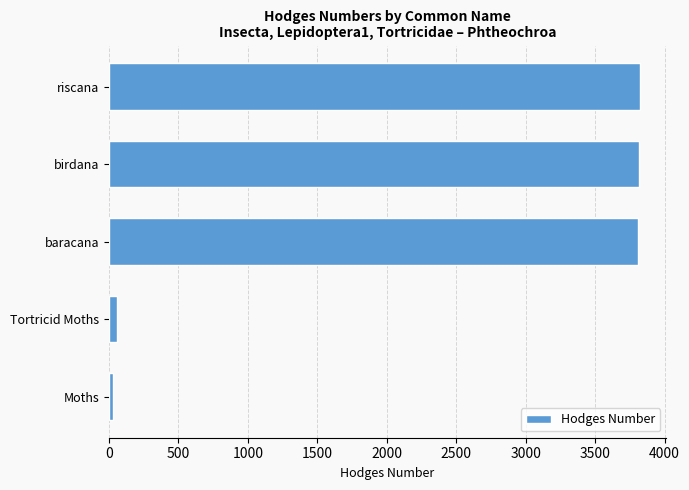

True or false: the data shows 3813.0 at birdana.

True